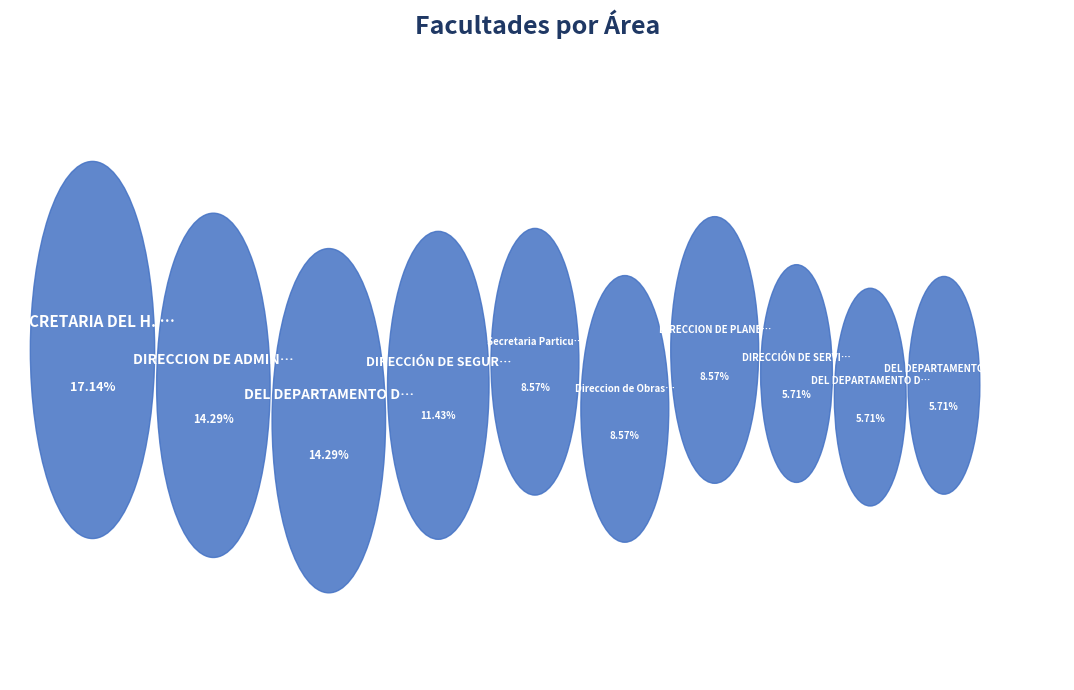

The DEL DEPARTAMENTO DE SERVICIOS GENERALES slice represents 14% of the pie. True or false?

True